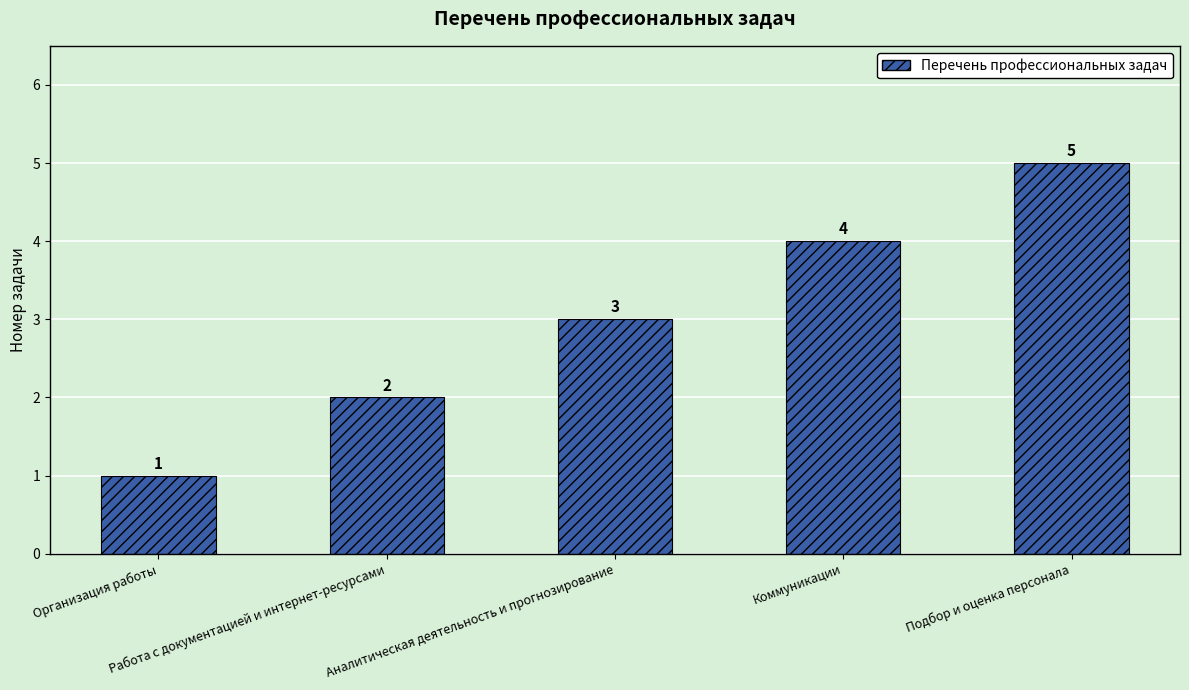

List the labels in order of value, largest first.

Подбор и оценка персонала, Коммуникации, Аналитическая деятельность и прогнозирование, Работа с документацией и интернет-ресурсами, Организация работы